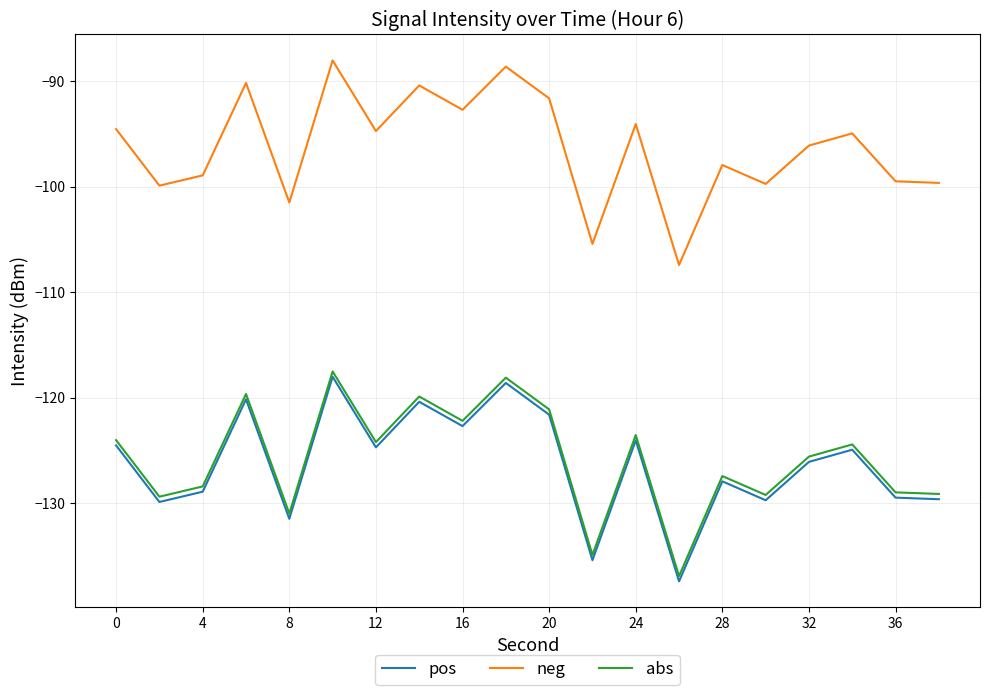

Which series has the largest total across all categories?

neg